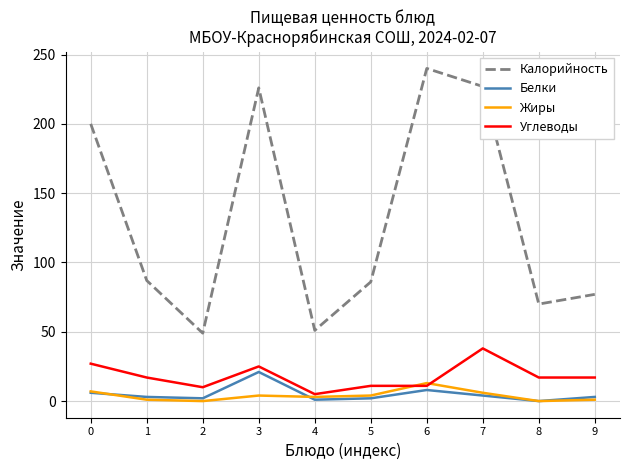

True or false: Калорийность and Белки cross at least once.

False